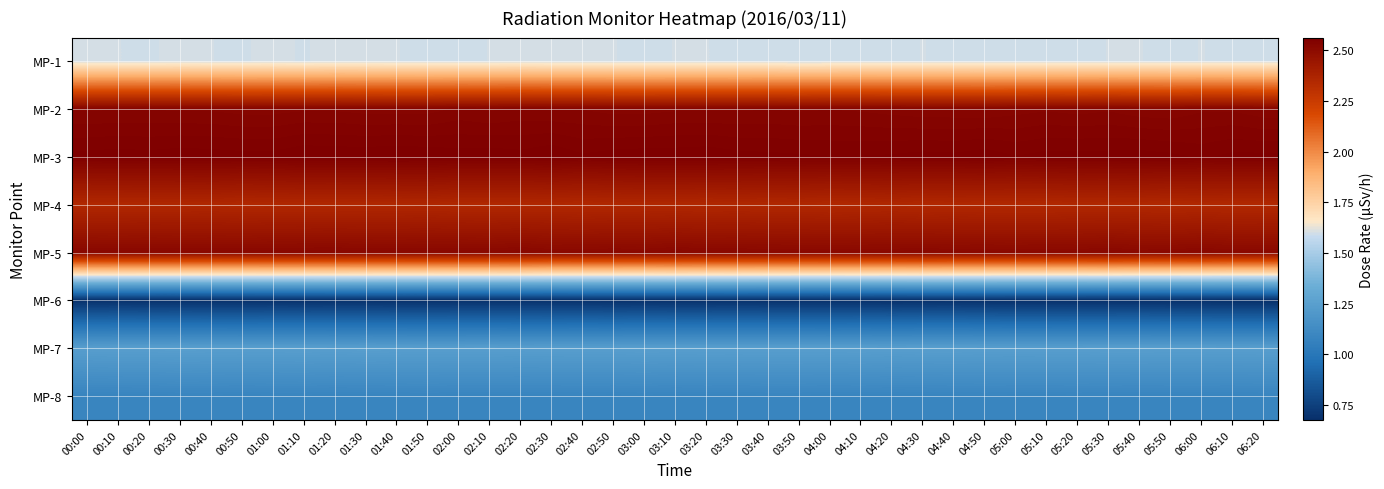

Which category has the highest value across all series?

01:10